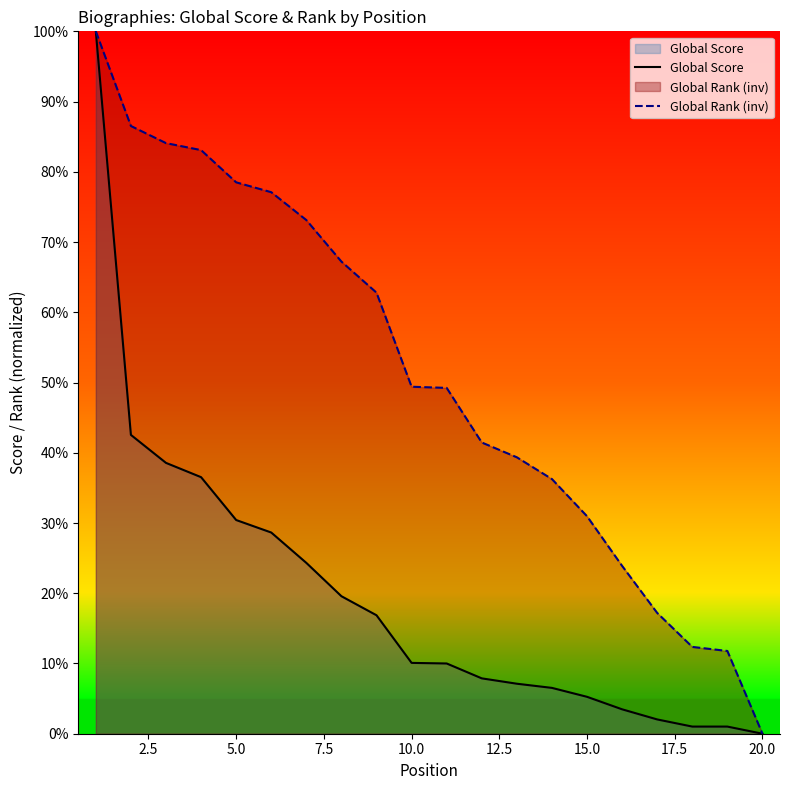

What is the maximum value for Global Rank (inv)?

100.0